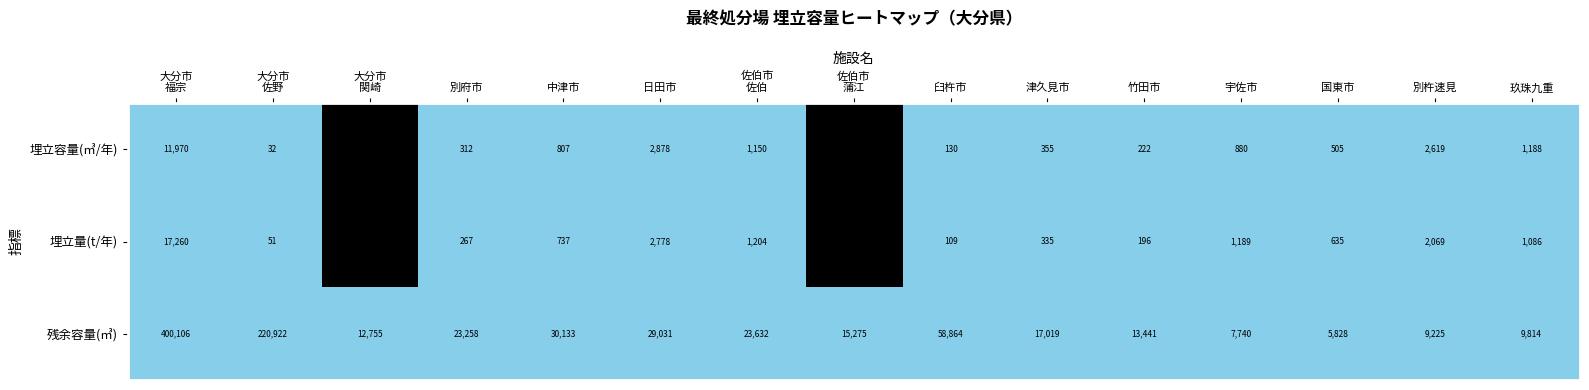

At 宇佐市, list the series in order from smallest to largest.

埋立容量(㎥/年), 埋立量(t/年), 残余容量(㎥)